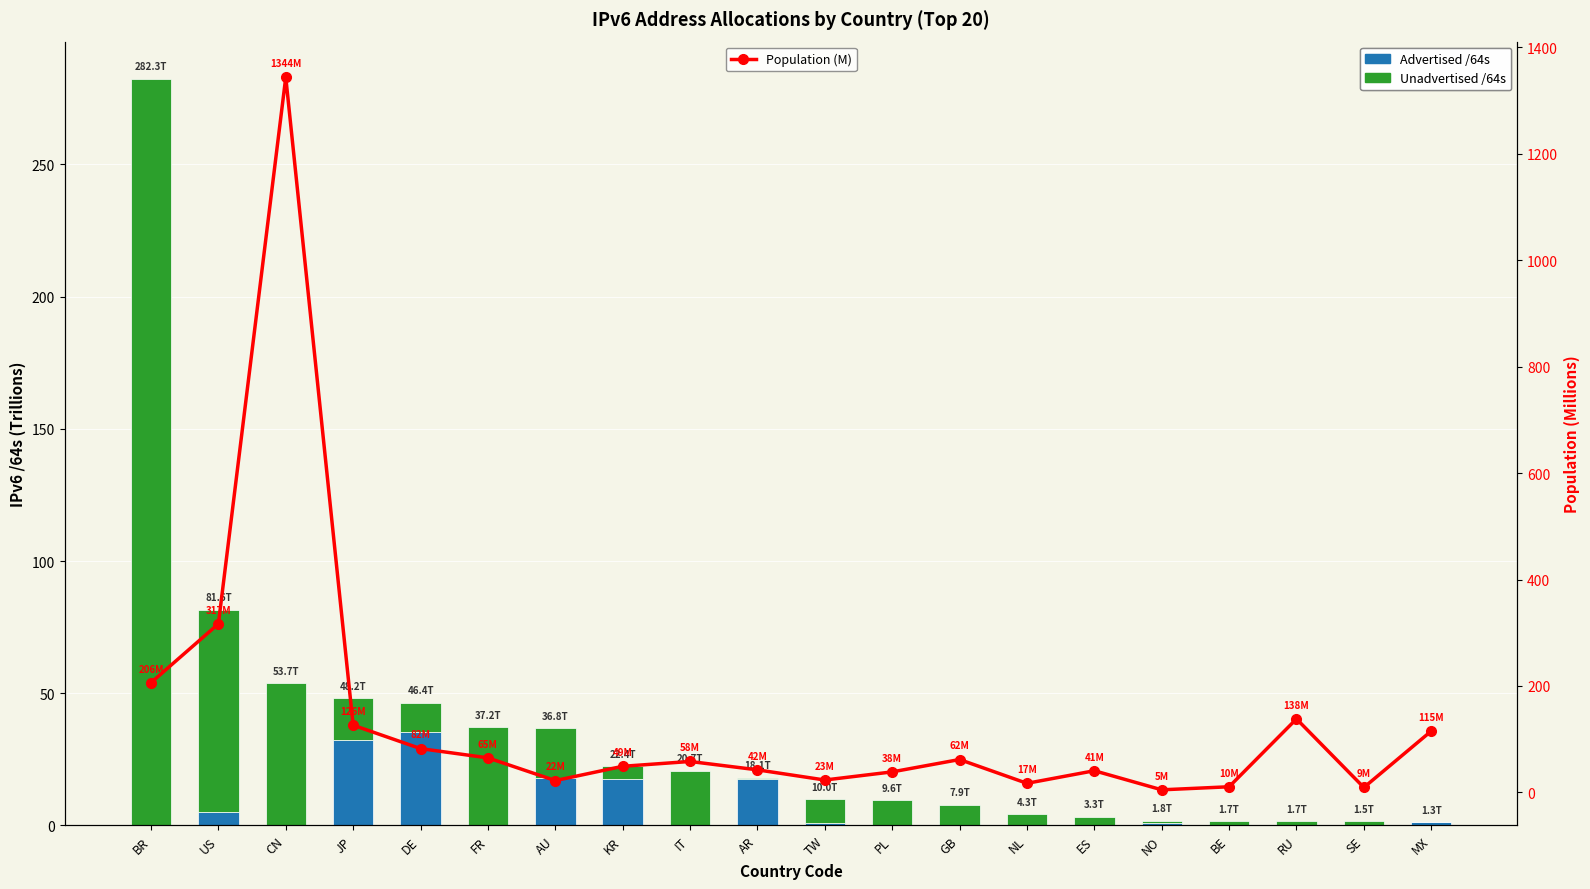

Reading left to right, transcribe all the data shown in this chart.

Advertised /64s: BR=0.3	US=5.0	CN=0.0	JP=32.1	DE=35.3	FR=0.0	AU=17.8	KR=17.7	IT=0.0	AR=17.7	TW=1.1	PL=0.0	GB=0.1	NL=0.1	ES=0.0	NO=1.1	BE=0.0	RU=0.0	SE=0.0	MX=1.2
Unadvertised /64s: BR=282.0	US=76.6	CN=53.7	JP=16.0	DE=11.1	FR=37.1	AU=19.0	KR=4.7	IT=20.7	AR=0.4	TW=9.0	PL=9.6	GB=7.8	NL=4.2	ES=3.3	NO=0.6	BE=1.7	RU=1.7	SE=1.5	MX=0.1
Population (M): BR=206.1	US=316.6	CN=1344.0	JP=126.2	DE=82.2	FR=64.8	AU=22.1	KR=48.9	IT=58.0	AR=42.3	TW=23.1	PL=38.4	GB=61.6	NL=16.9	ES=40.6	NO=4.7	BE=10.4	RU=138.0	SE=9.1	MX=115.1